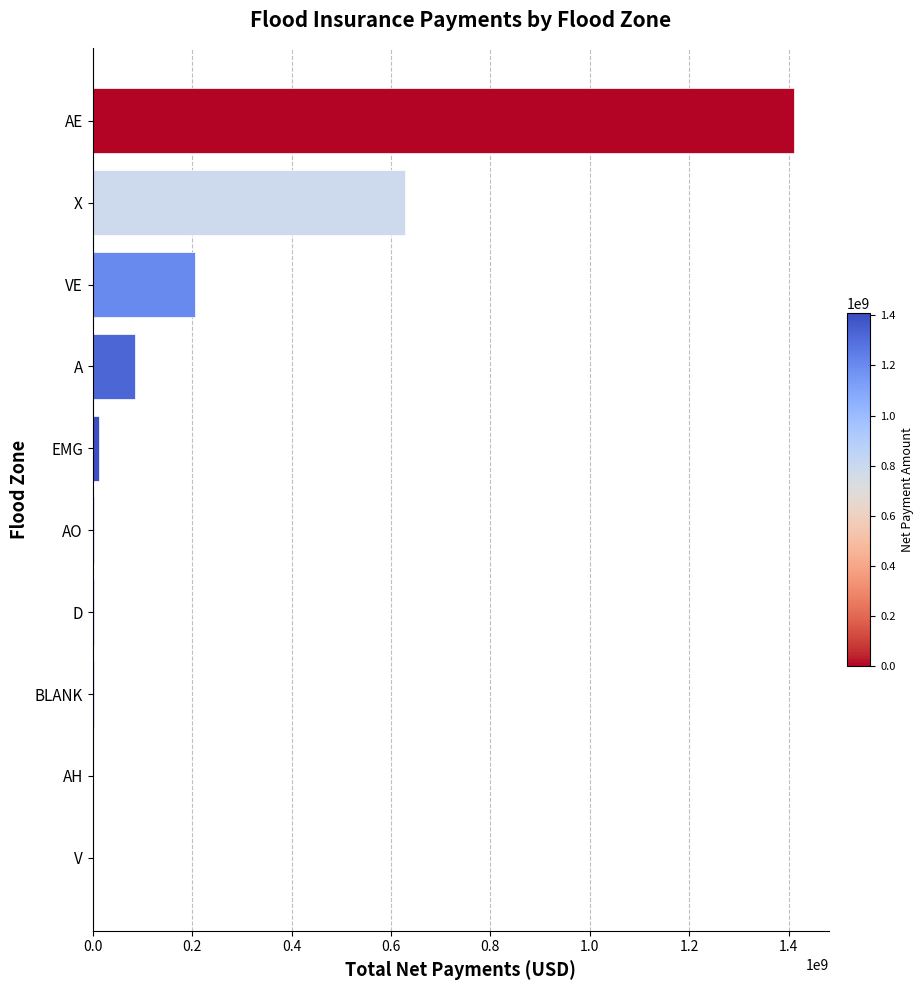

Which category has the highest value across all series?

AE